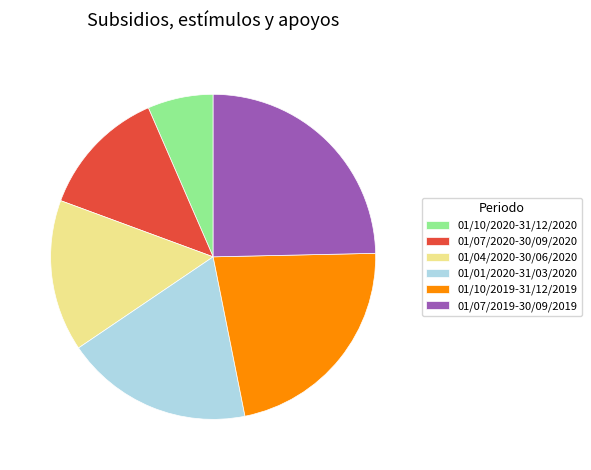

Rank the categories by value from highest to lowest.

01/07/2019-30/09/2019, 01/10/2019-31/12/2019, 01/01/2020-31/03/2020, 01/04/2020-30/06/2020, 01/07/2020-30/09/2020, 01/10/2020-31/12/2020